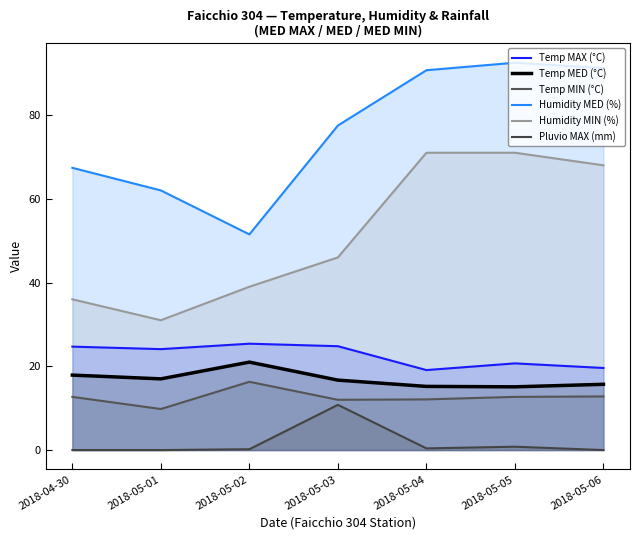

In Temp MIN (°C), how many points are lower than both neighbors (excluding endpoints)?

2